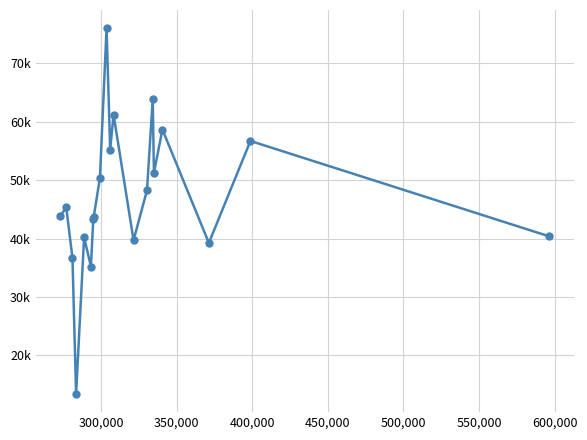

Is this an area chart (filled region under the line)?

No